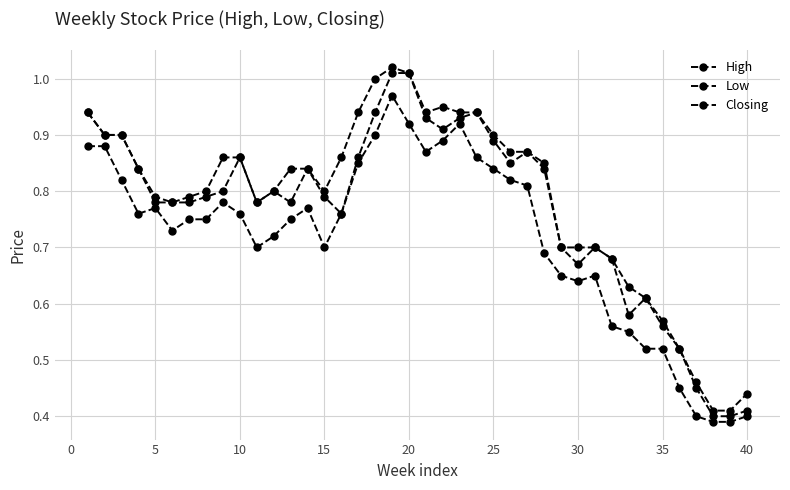

In High, how many points are lower than both neighbors (excluding endpoints)?

4